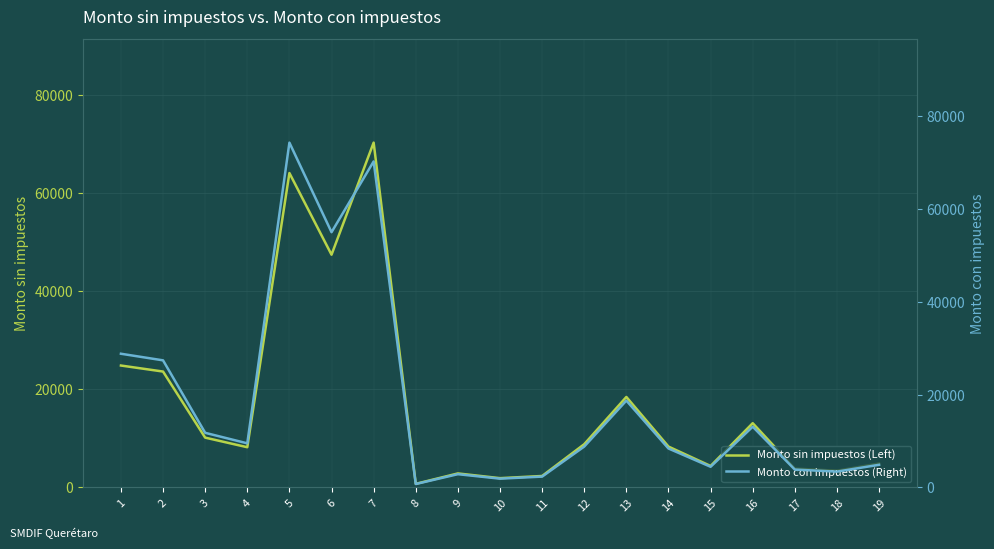

What are all the series names shown in the legend?

Monto sin impuestos (Left), Monto con impuestos (Right)